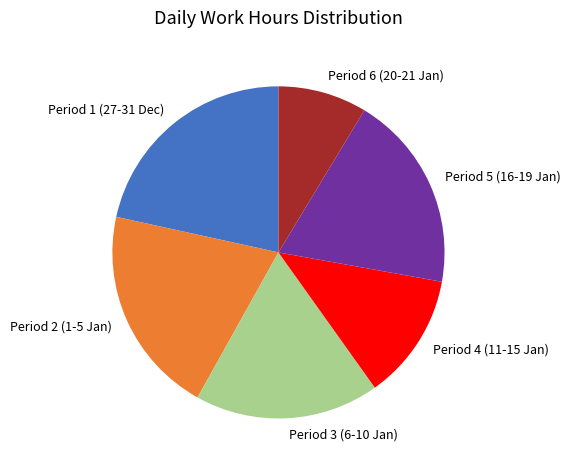

Do Period 6 (20-21 Jan) and Period 4 (11-15 Jan) together represent more than half of the pie?

No